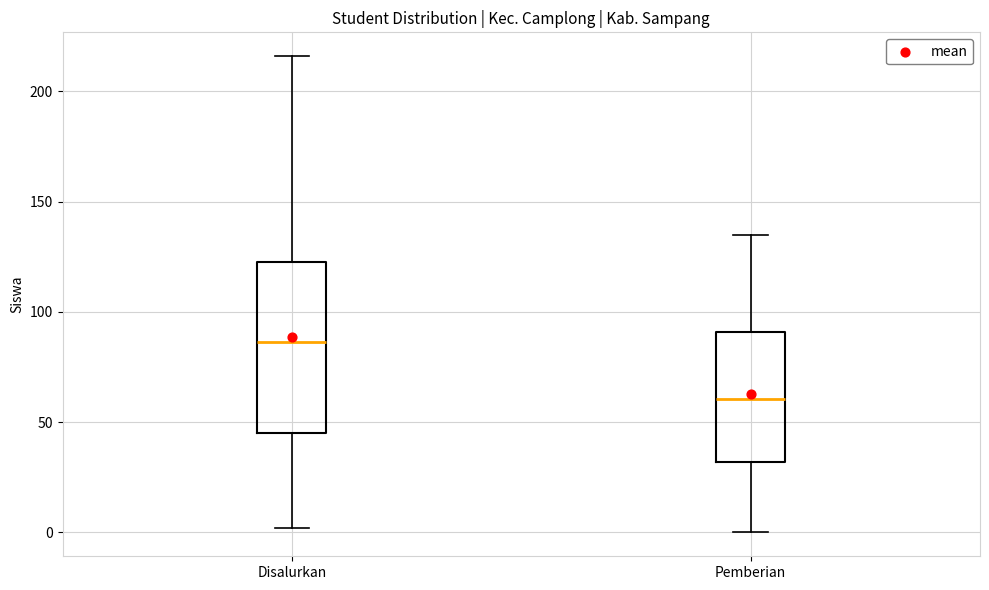

Reading left to right, read every box against the y-axis: the position of its median line, the range the box covers, and the ends of its whiskers. The values are not printed on the chart, so give them approximately, as read against the axis.

Disalurkan: median 85, box 45 to 125, whiskers 0 to 215
Pemberian: median 60, box 30 to 90, whiskers 0 to 135